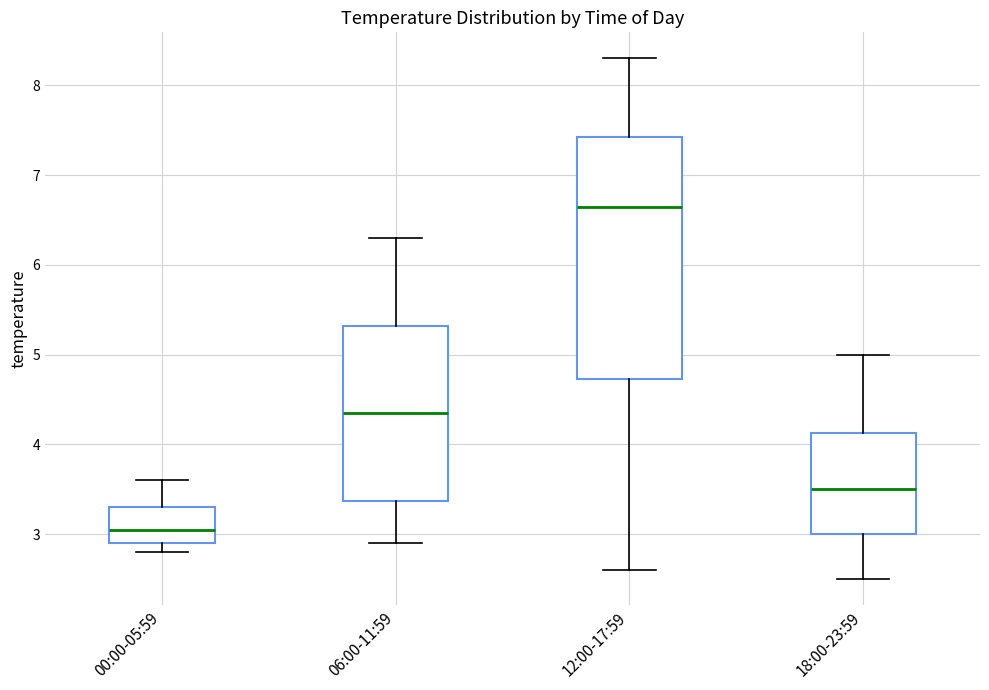

Reading left to right, transcribe this box plot: for each box, give where its median line is, the range the box spans, and where its two whiskers end, as read against the y-axis. The values are not printed on the chart, so give them approximately, as read against the axis.

00:00-05:59: median 3.1, box 2.9 to 3.3, whiskers 2.8 to 3.6
06:00-11:59: median 4.4, box 3.4 to 5.3, whiskers 2.9 to 6.3
12:00-17:59: median 6.7, box 4.7 to 7.4, whiskers 2.6 to 8.3
18:00-23:59: median 3.5, box 3.0 to 4.1, whiskers 2.5 to 5.0